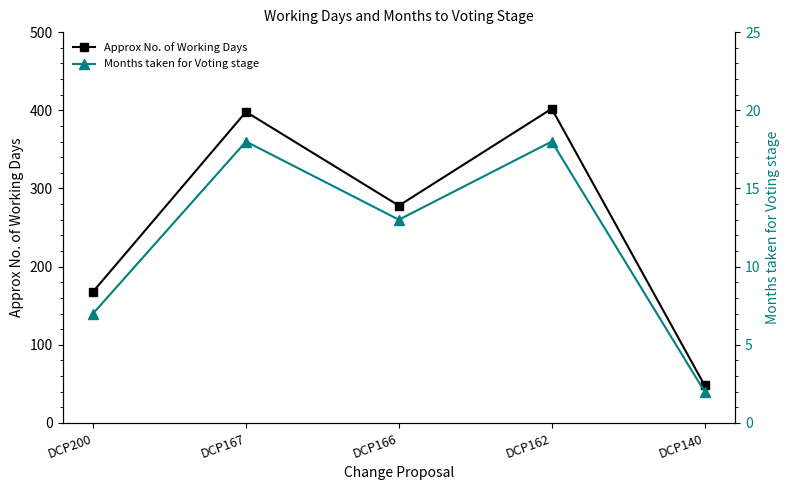

Which series has the largest total across all categories?

Approx No. of Working Days